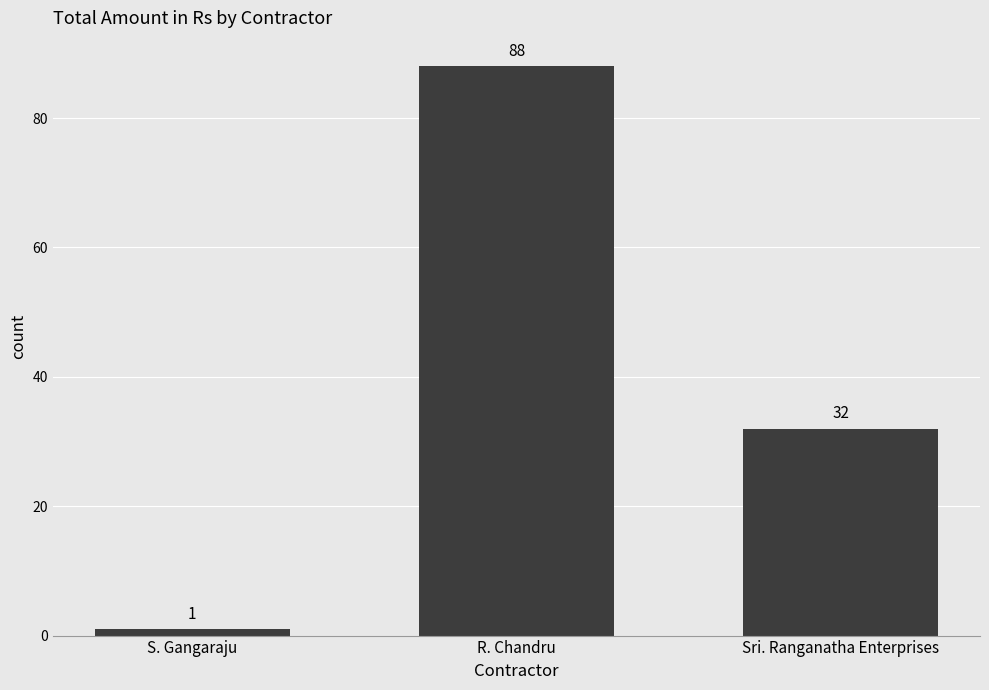

What is the smallest value displayed?

1